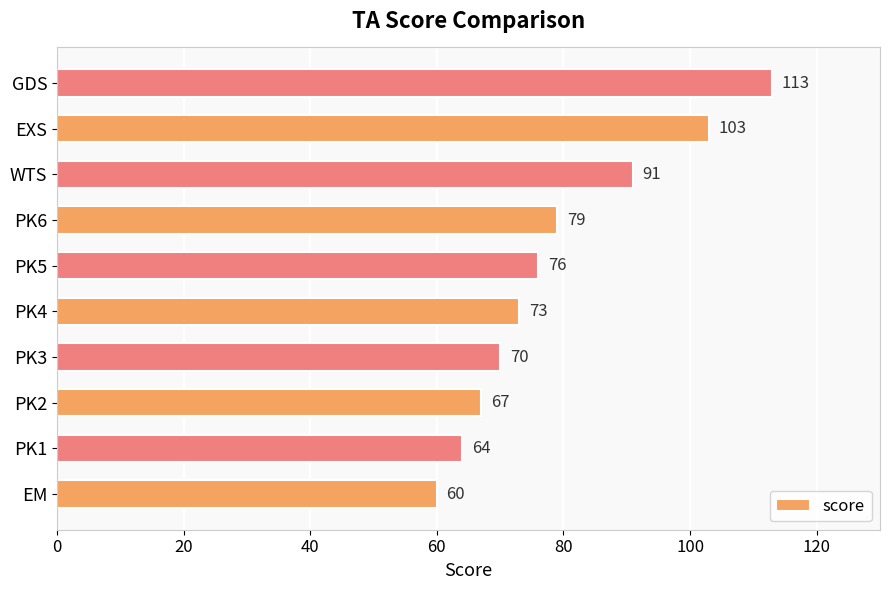

What is the difference between the second highest and second lowest values?

39